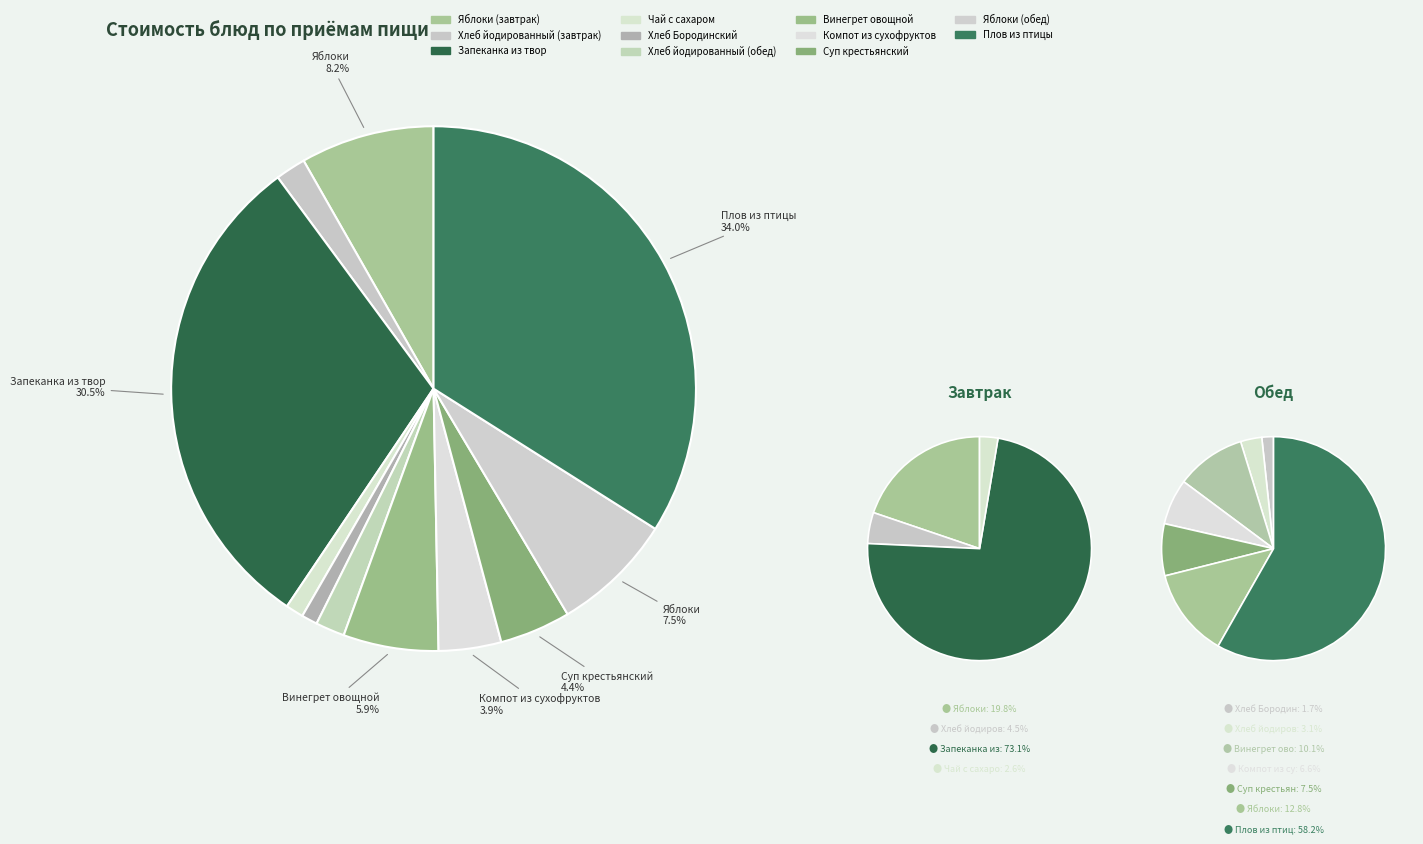

What is the change in value from Яблоки (завтрак) to Плов из птицы?

+47.2